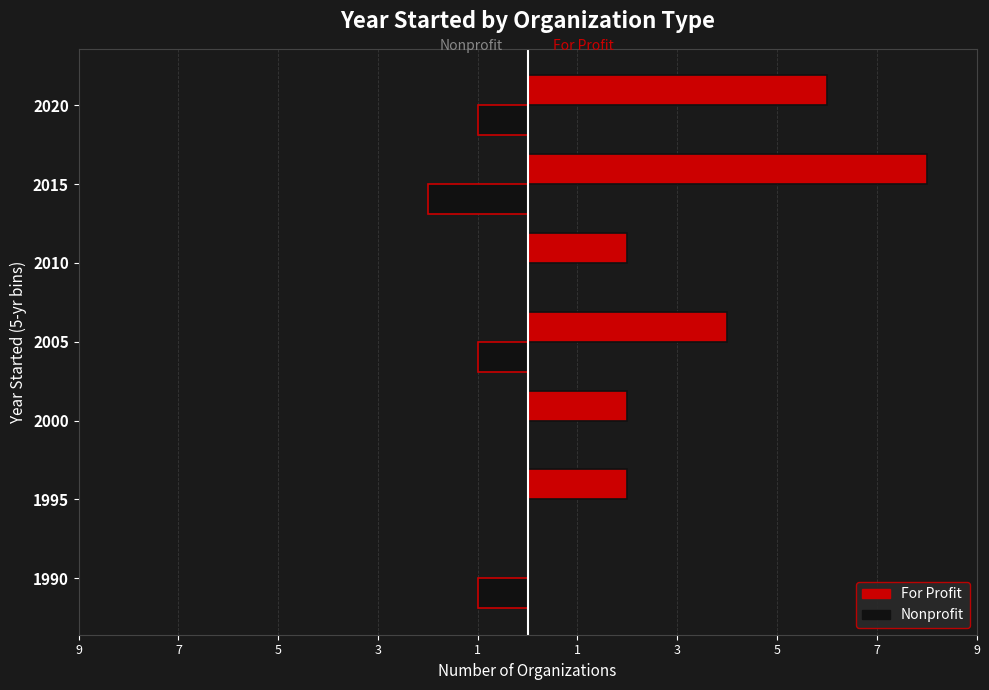

What are all the series names shown in the legend?

For Profit, Nonprofit